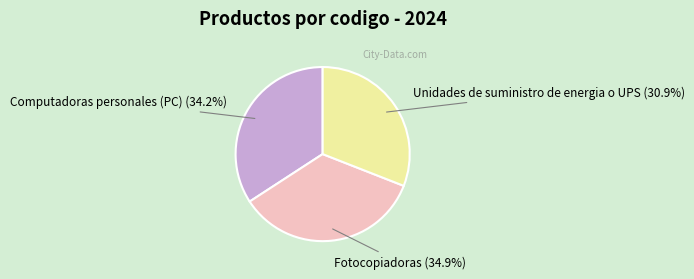

To the nearest percent, what percentage of the pie is Fotocopiadoras?

35%